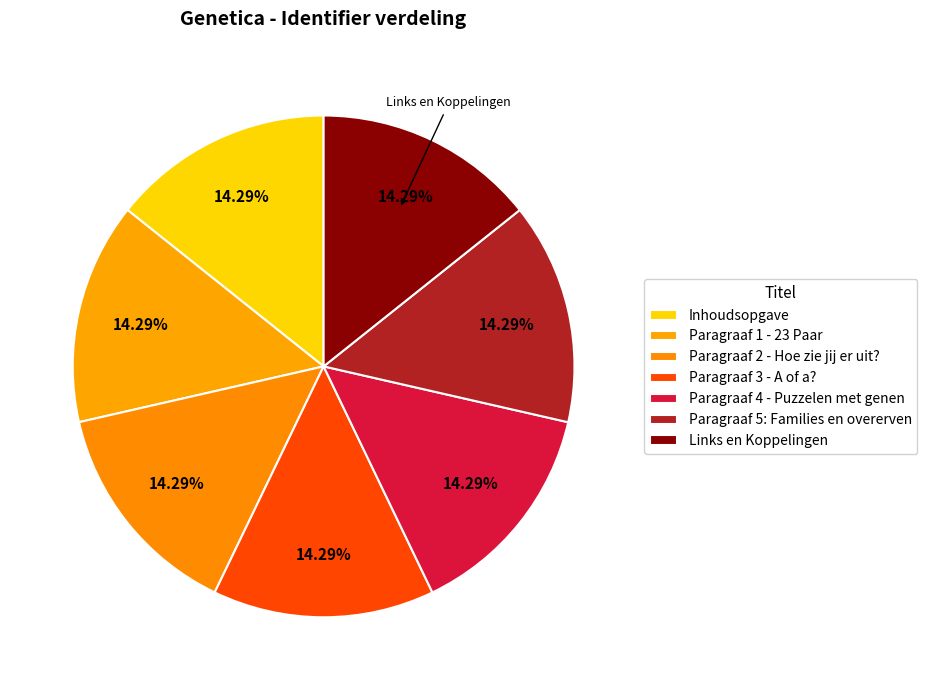

Is there any slice that represents more than half of the pie?

No